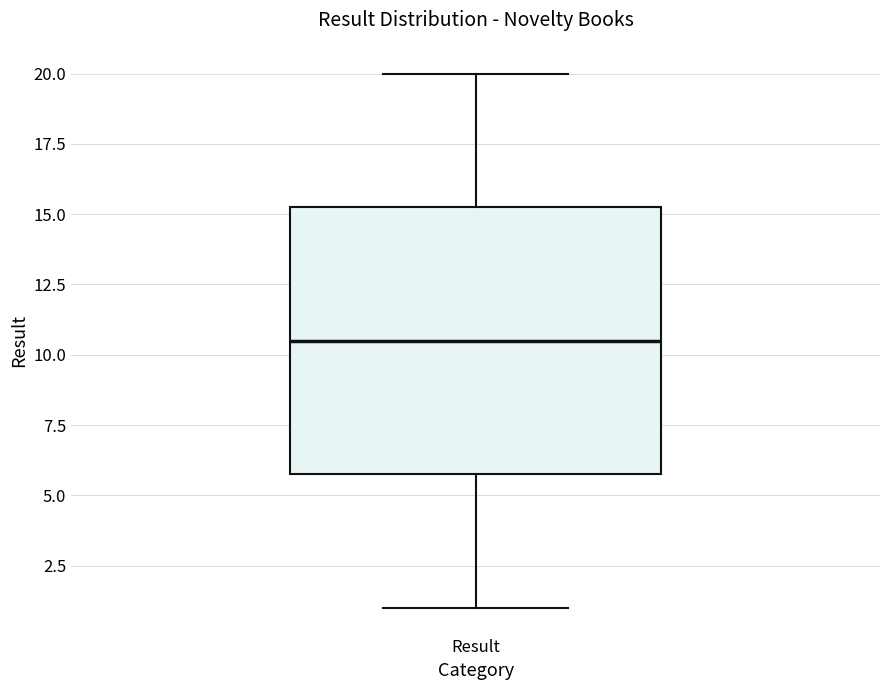

Where does the lower whisker of the box for Result end on the y-axis? The values are not printed on the chart, so give them approximately, as read against the axis.

1.0